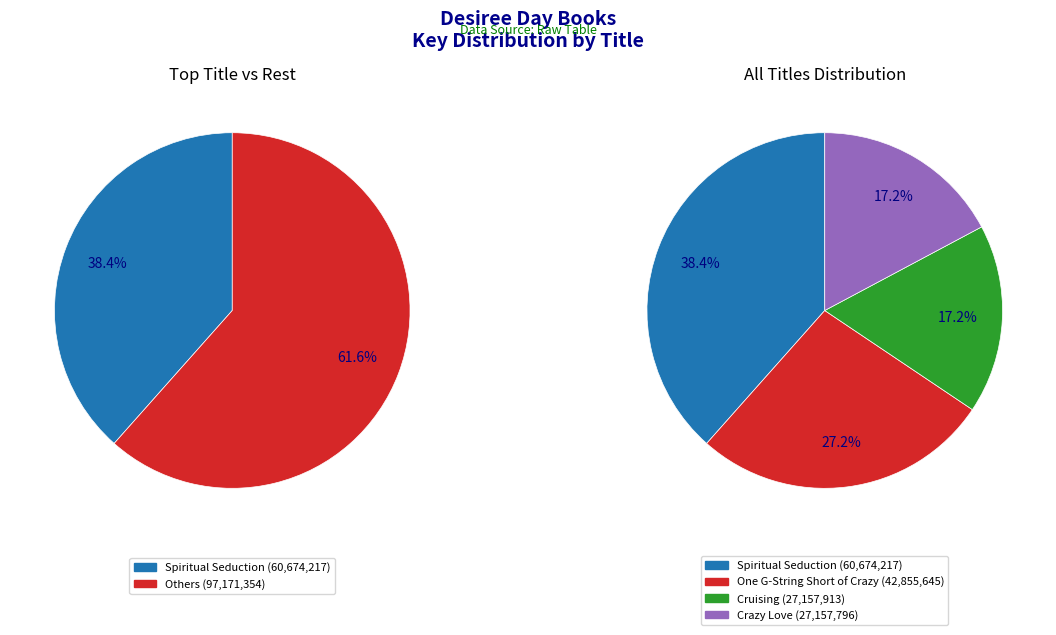

Which slice is the smallest?

Crazy Love